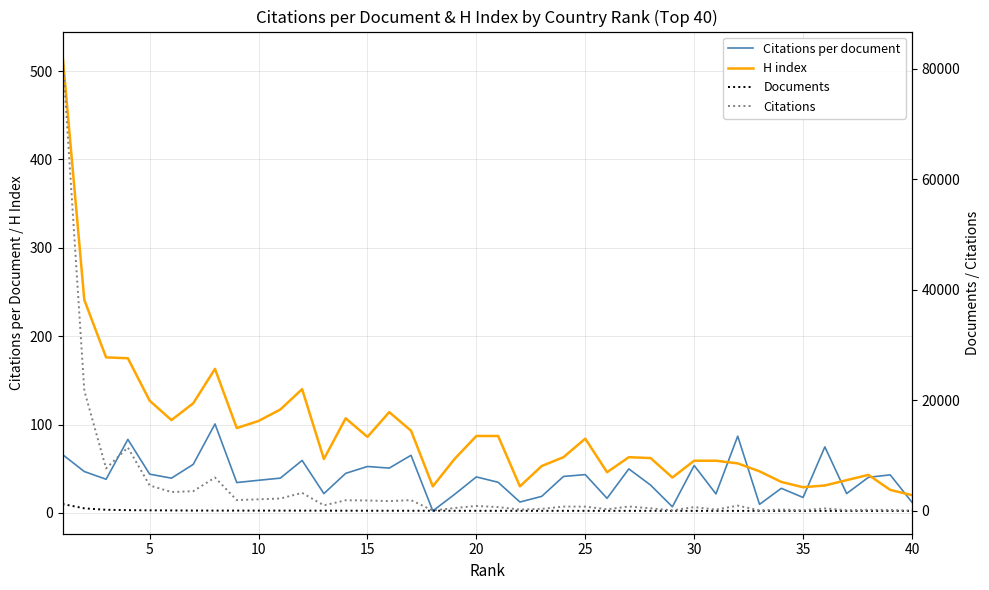

What is the lowest value of the H index series?

20.0